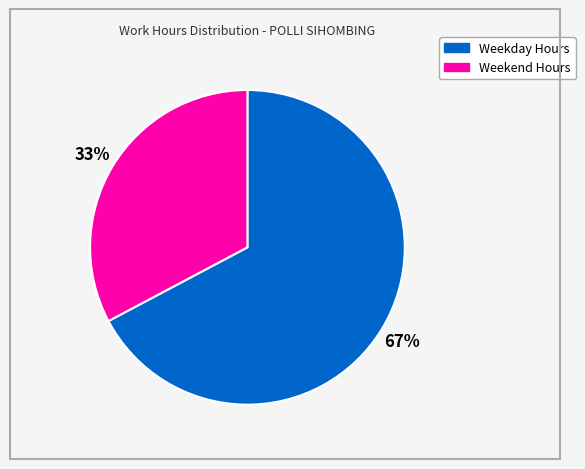

Approximately how many times larger is the value at Weekend Hours compared to Weekday Hours?

0.5